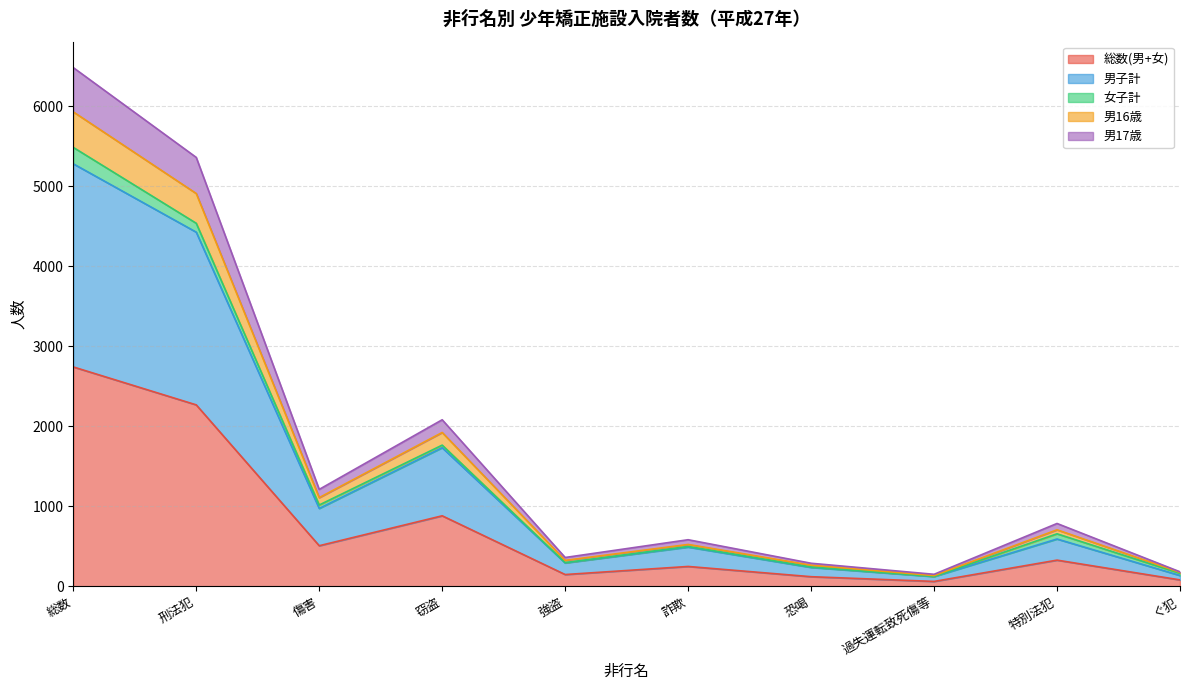

True or false: 総数(男+女) has a value of 509 at 傷害.

True